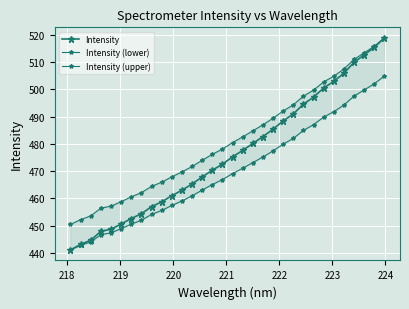

Which series has the largest total across all categories?

Intensity (upper)